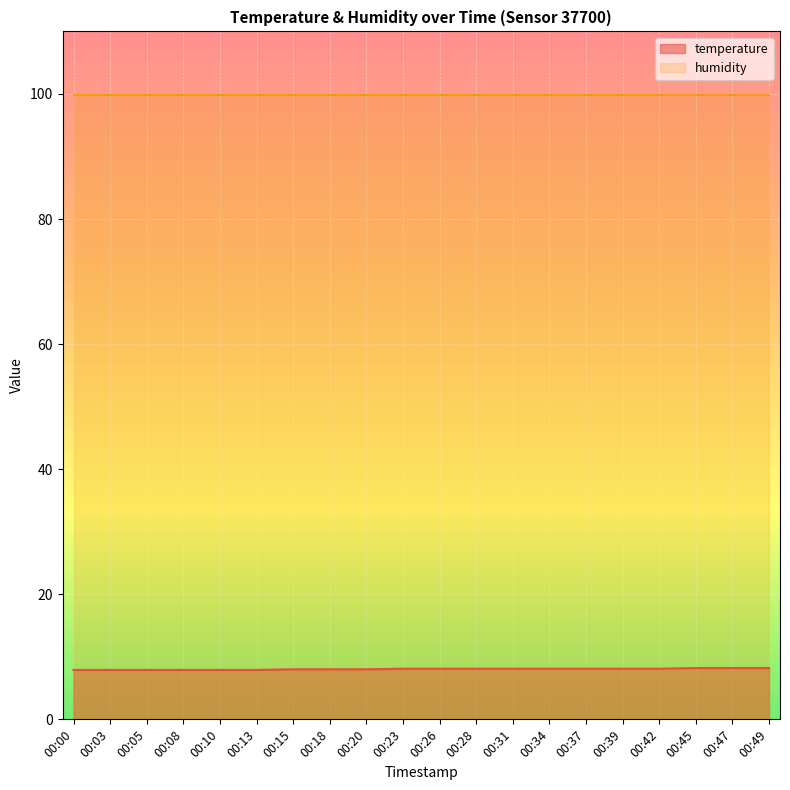

Is the value of humidity at 00:18 greater than the value of temperature at 00:45?

Yes